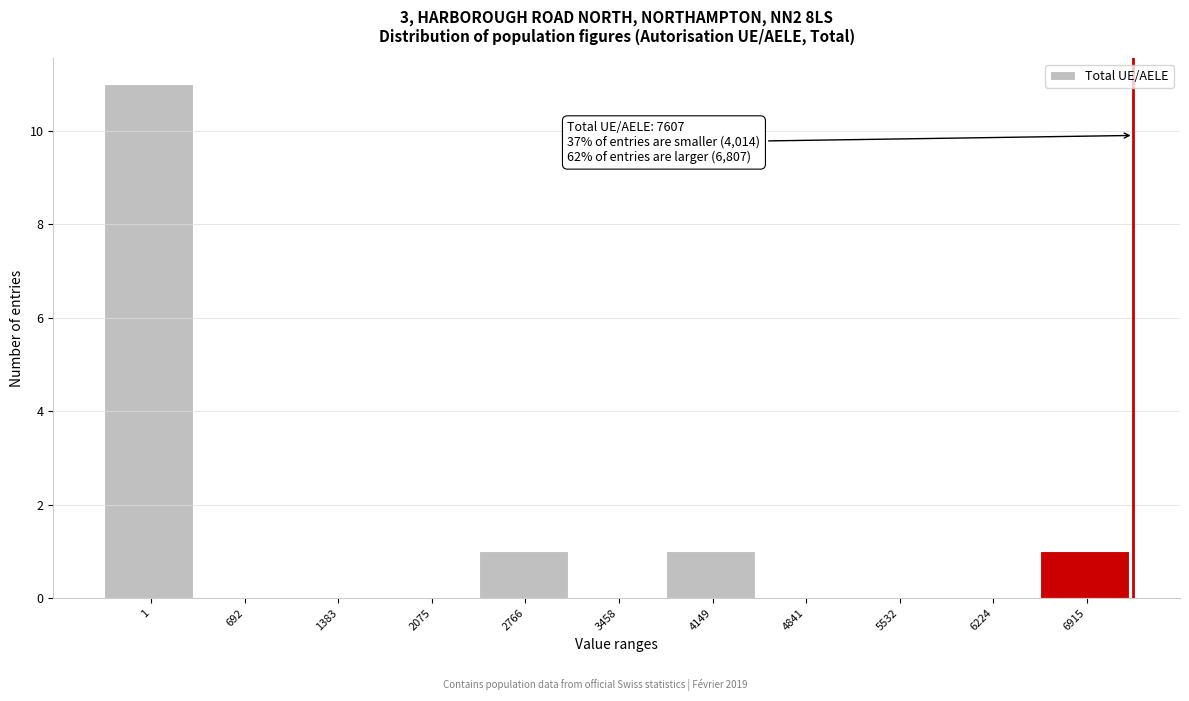

Reading right to left, what are all the values shown in this chart?

6915=1	6224=0	5532=0	4841=0	4149=1	3458=0	2766=1	2075=0	1383=0	692=0	1=11